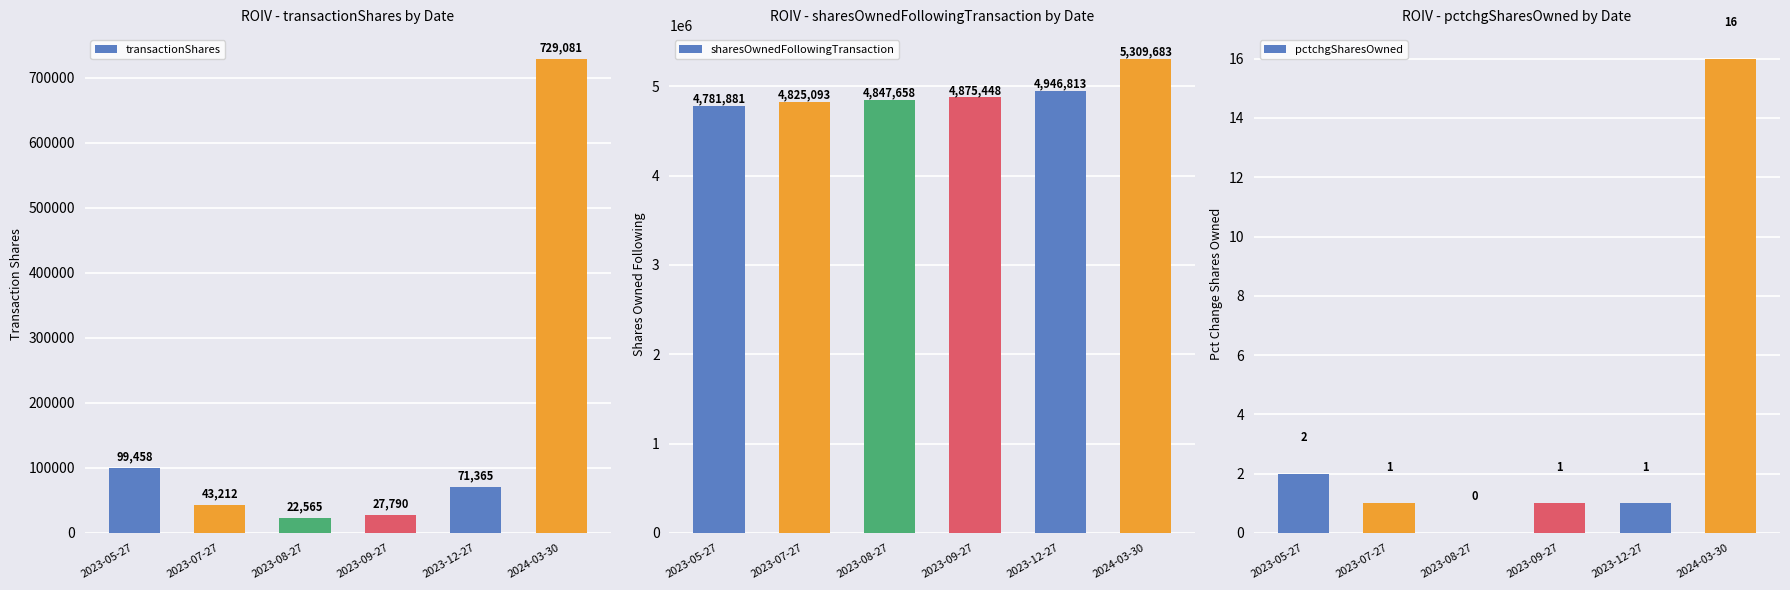

What is the difference between the transactionShares values at 2023-05-27 and 2023-08-27?

76893